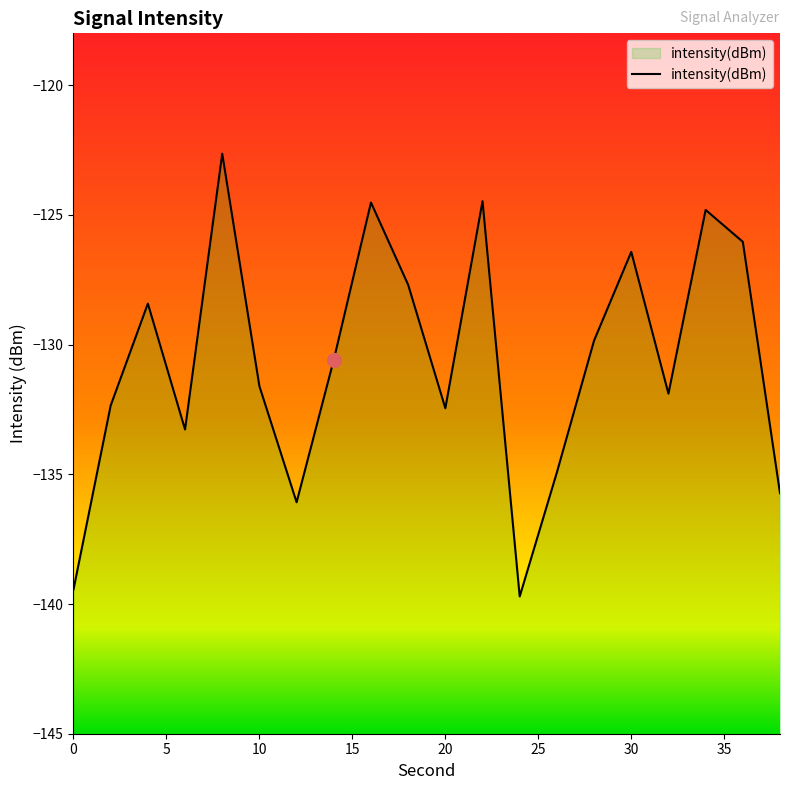

What is the average value?

-130.6